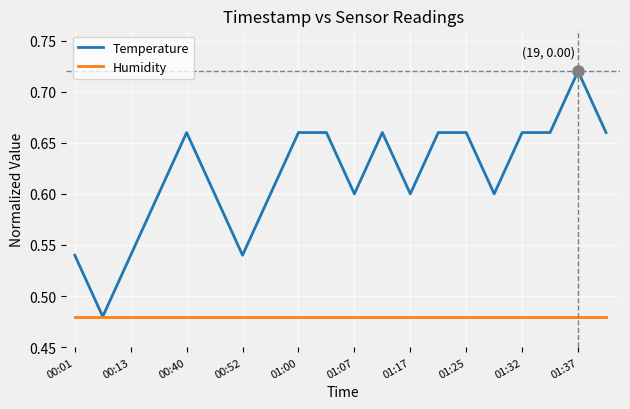

Which series has the widest spread of values?

Temperature